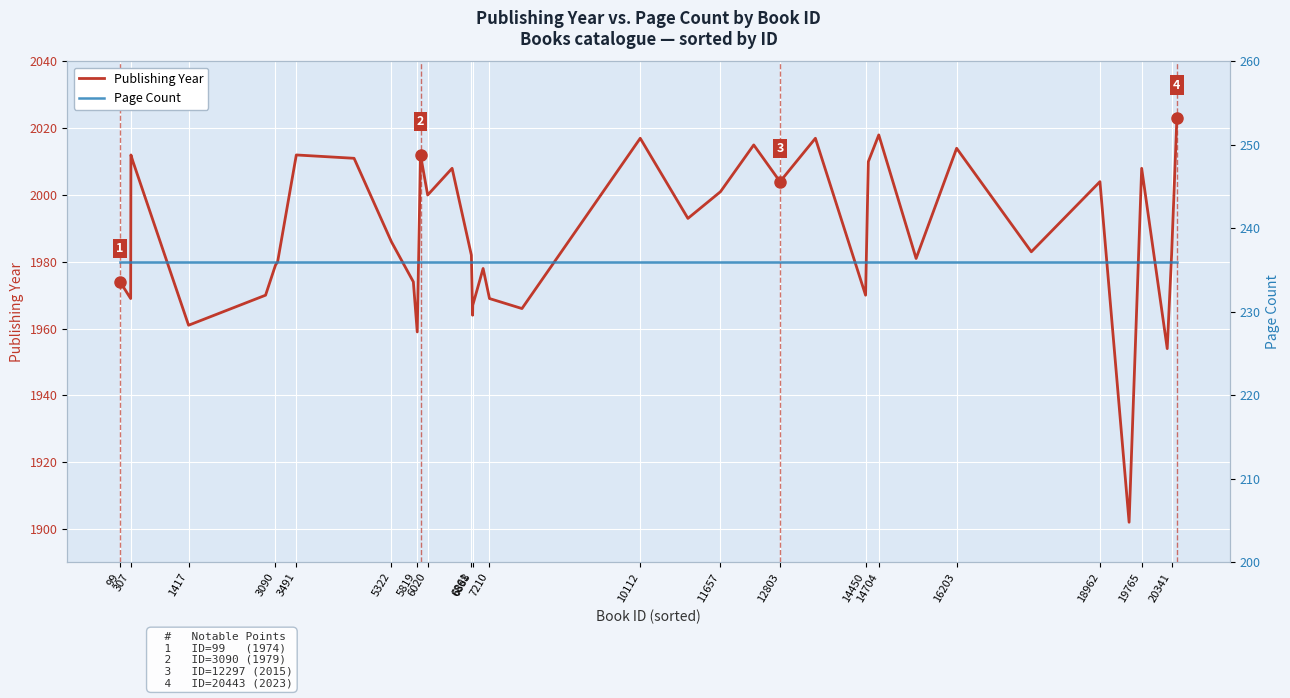

What is the difference between the maximum and minimum values in the Publishing Year series?

121